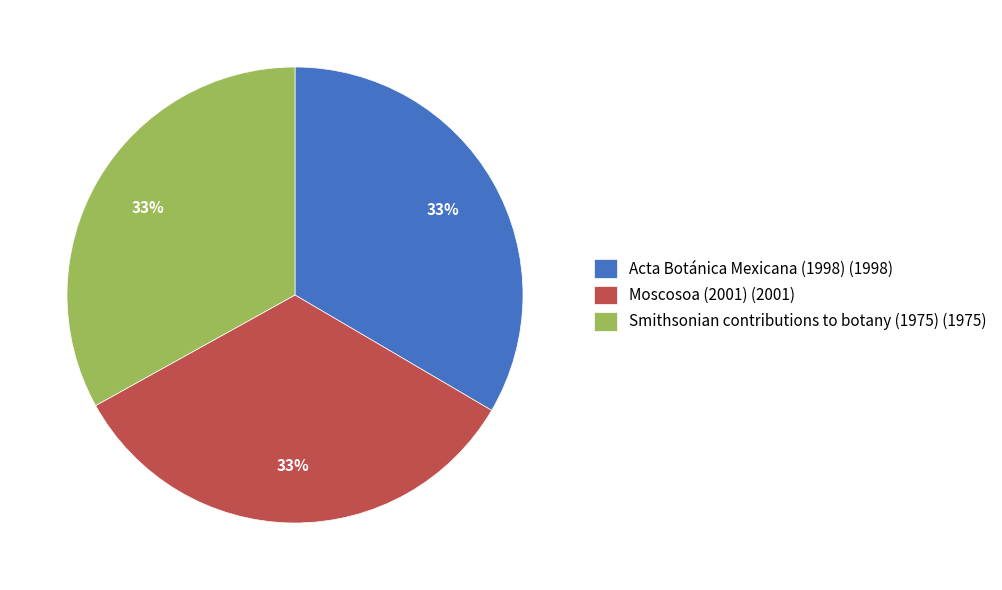

To the nearest percent, what is the combined percentage of Moscosoa (2001) and Smithsonian contributions to botany (1975)?

67%